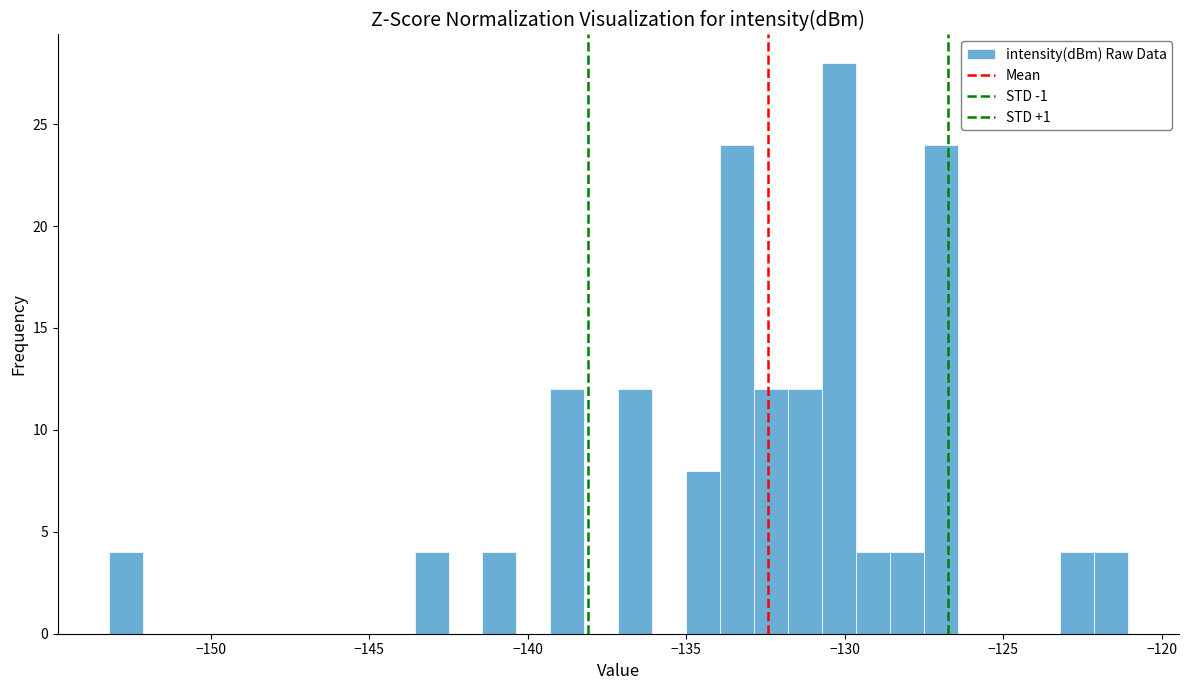

Read against the x-axis, roughly where is the centre of the tallest bar?

-130.0